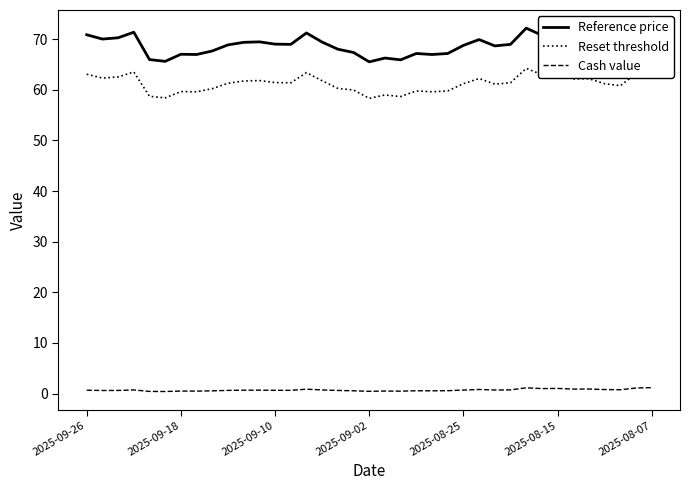

What is the difference between the maximum and minimum values in the Reset threshold series?

5.9